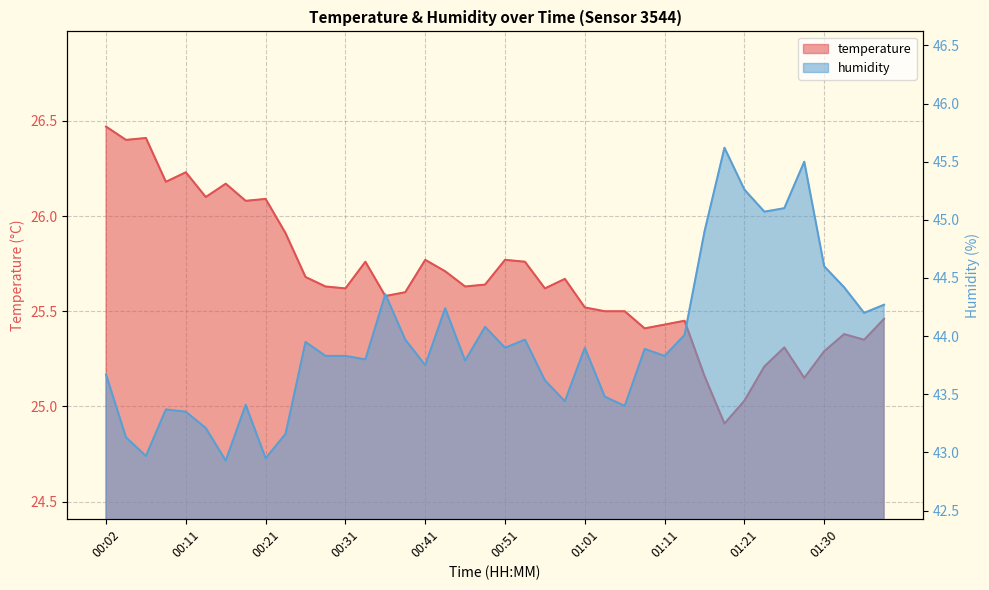

How many lines are shown in the chart?

2